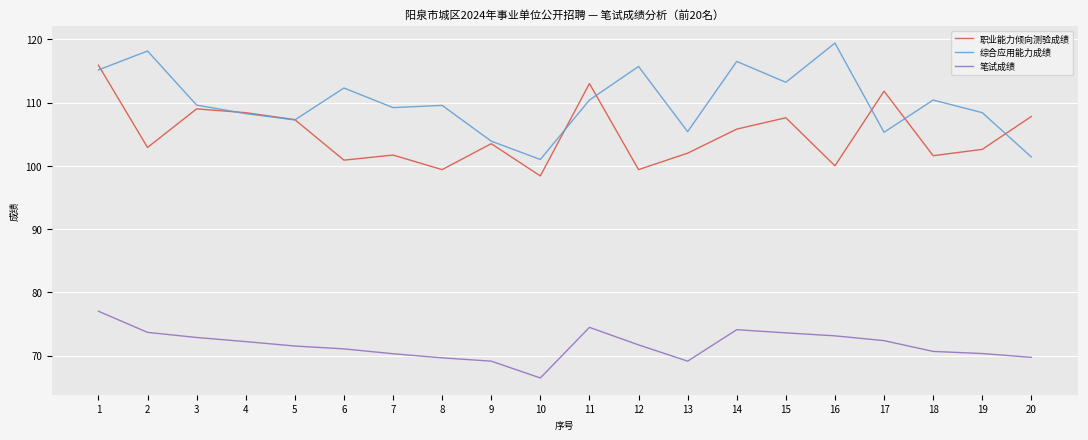

What is the sum of the 综合应用能力成绩 values at 3 and 2?

227.8